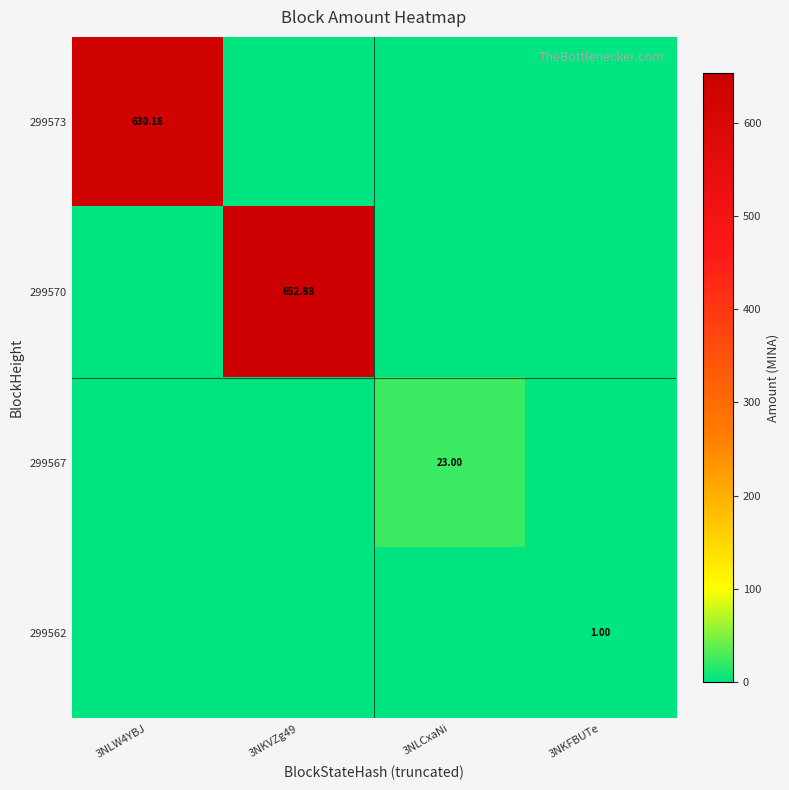

How many series are shown in this chart?

4